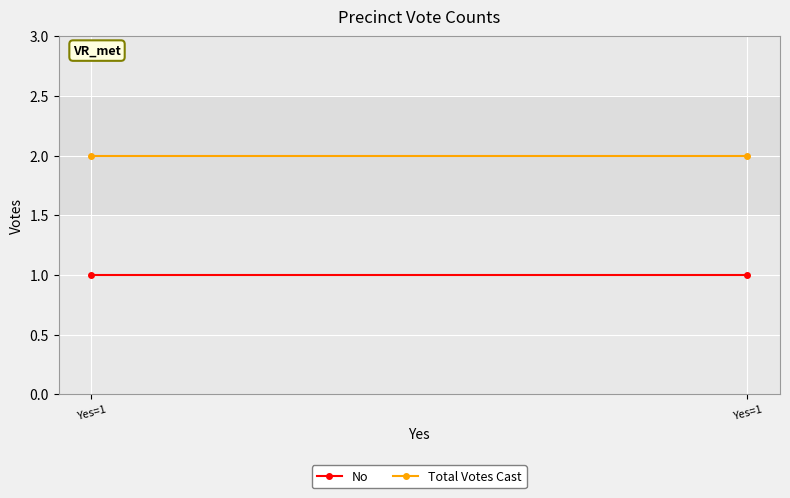

Reading left to right, what are all the values shown in this chart?

No: Yes=1=1	Yes=1=1
Total Votes Cast: Yes=1=2	Yes=1=2